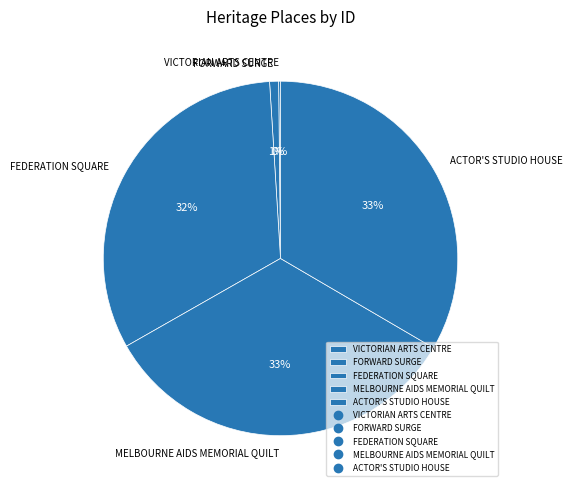

What is the ratio of the value at MELBOURNE AIDS MEMORIAL QUILT to the value at ACTOR'S STUDIO HOUSE?

1.0